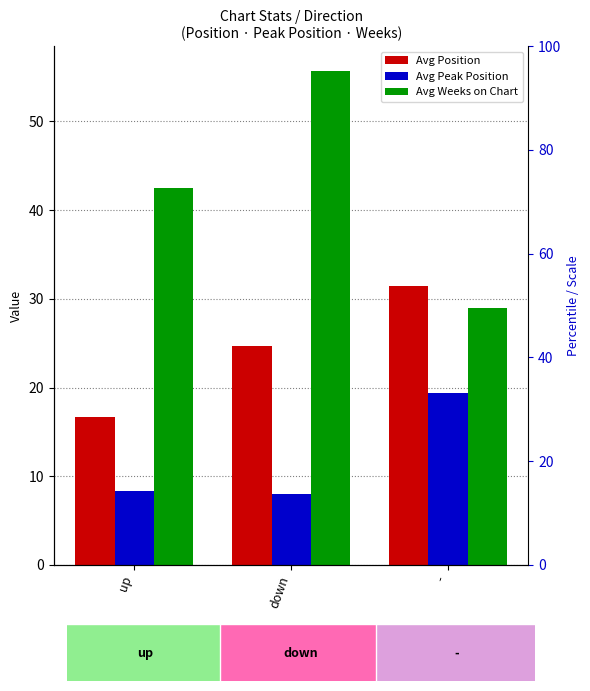

What is the label of the 1st bar from the right?

-